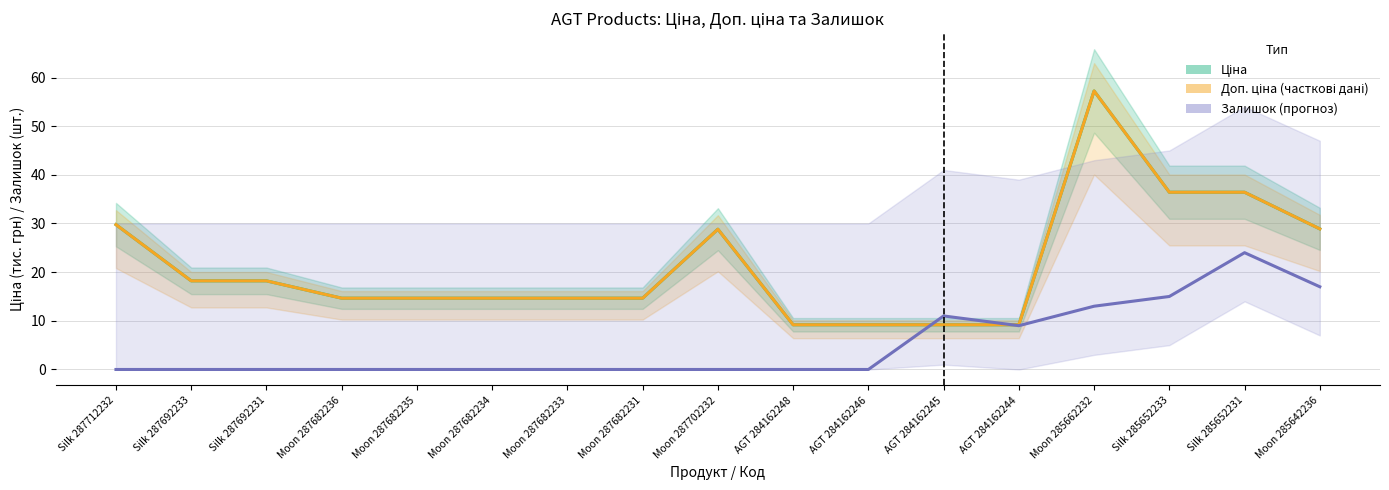

Rank the categories by Доп. ціна (тис. грн) value from highest to lowest.

Moon 285662232, Silk 285652233, Silk 285652231, Silk 287712232, Moon 285642236, Moon 287702232, Silk 287692233, Silk 287692231, Moon 287682236, Moon 287682235, Moon 287682234, Moon 287682233, Moon 287682231, AGT 284162248, AGT 284162246, AGT 284162245, AGT 284162244